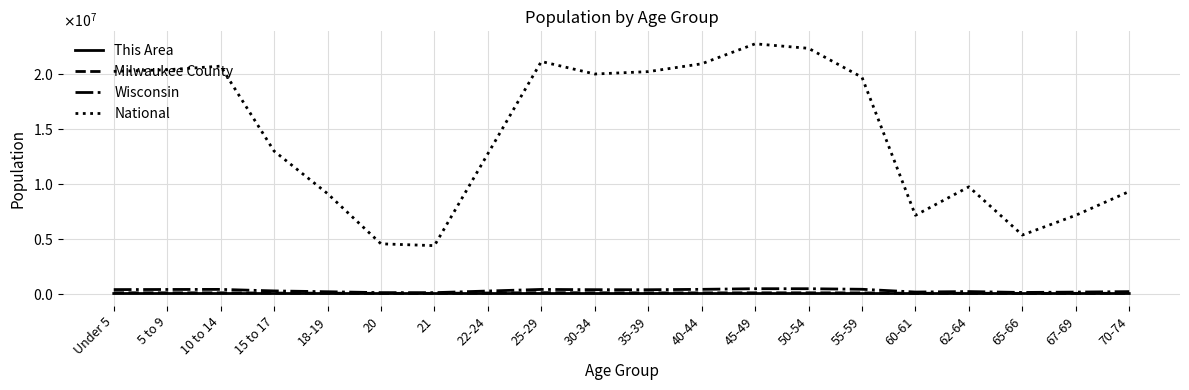

At how many categories does at least one series exceed 9194335?

14